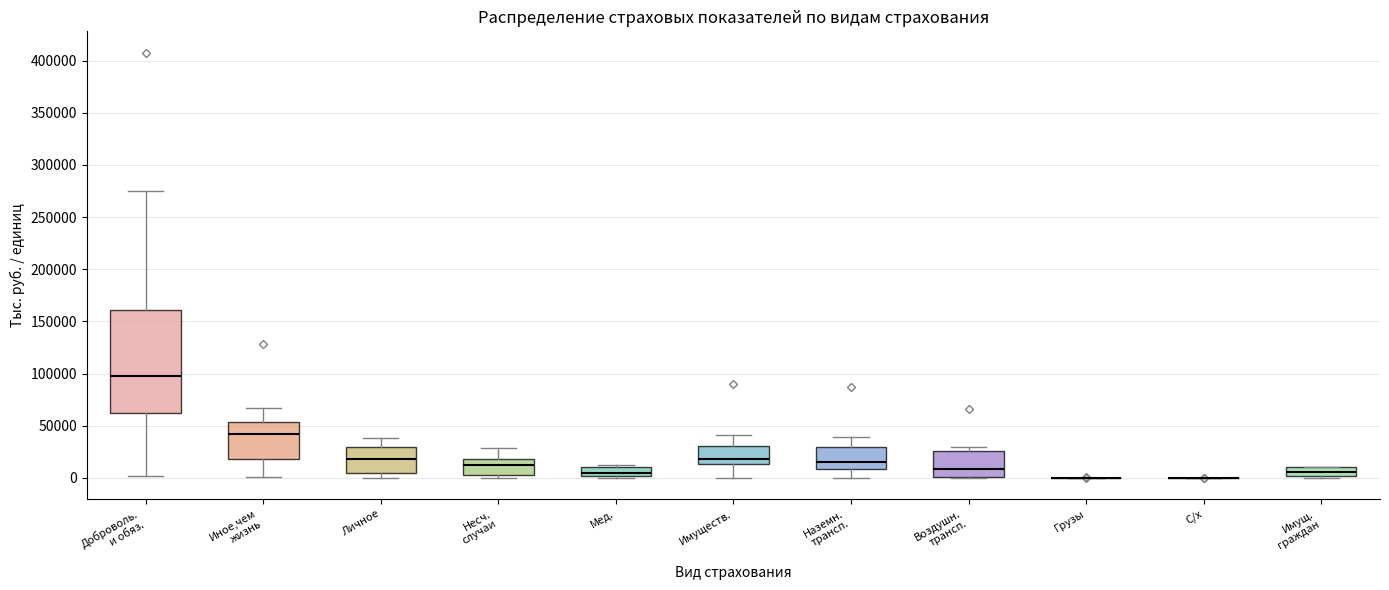

Where is the upper edge of the box for Наземн. трансп. on the y-axis? The values are not printed on the chart, so give them approximately, as read against the axis.

30000